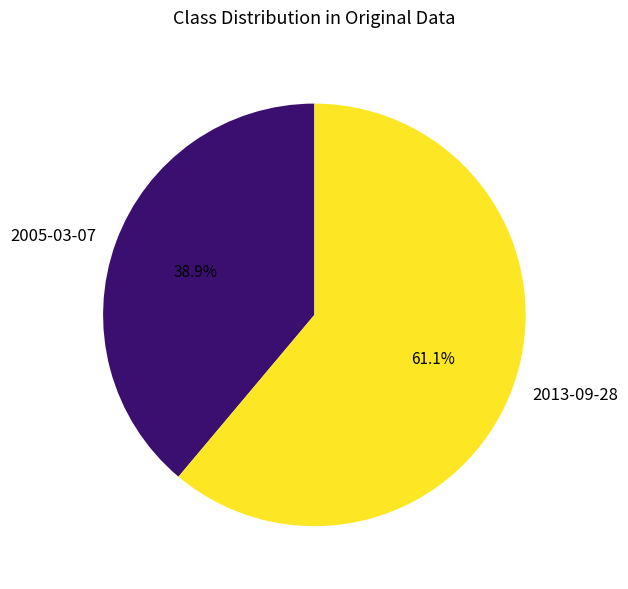

What is the ratio of the value at 2005-03-07 to the value at 2013-09-28?

0.6